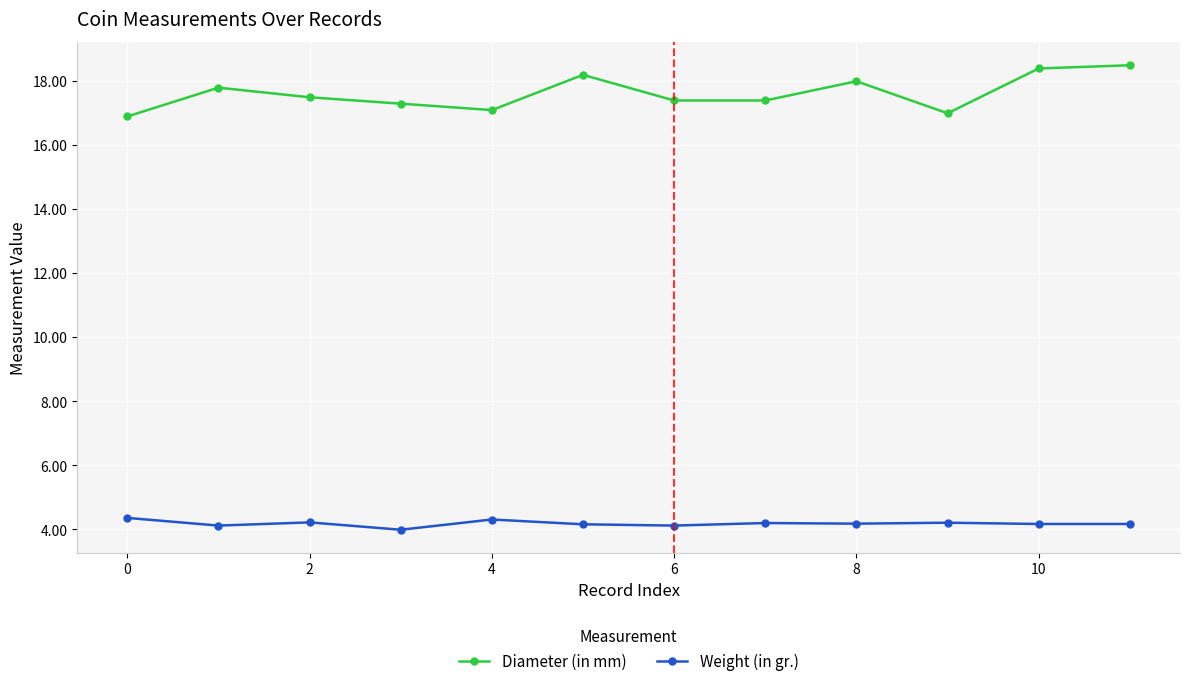

What is the difference between the maximum and minimum values in the Weight (in gr.) series?

0.4